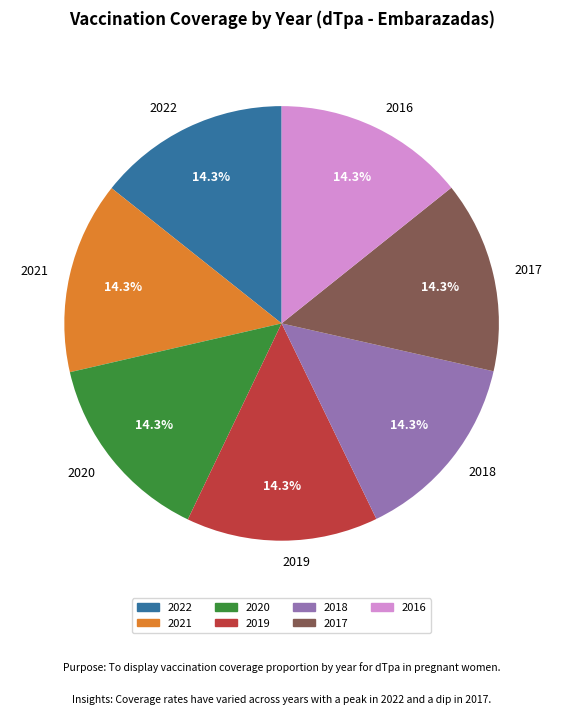

True or false: 2018 accounts for 14% of the total.

True